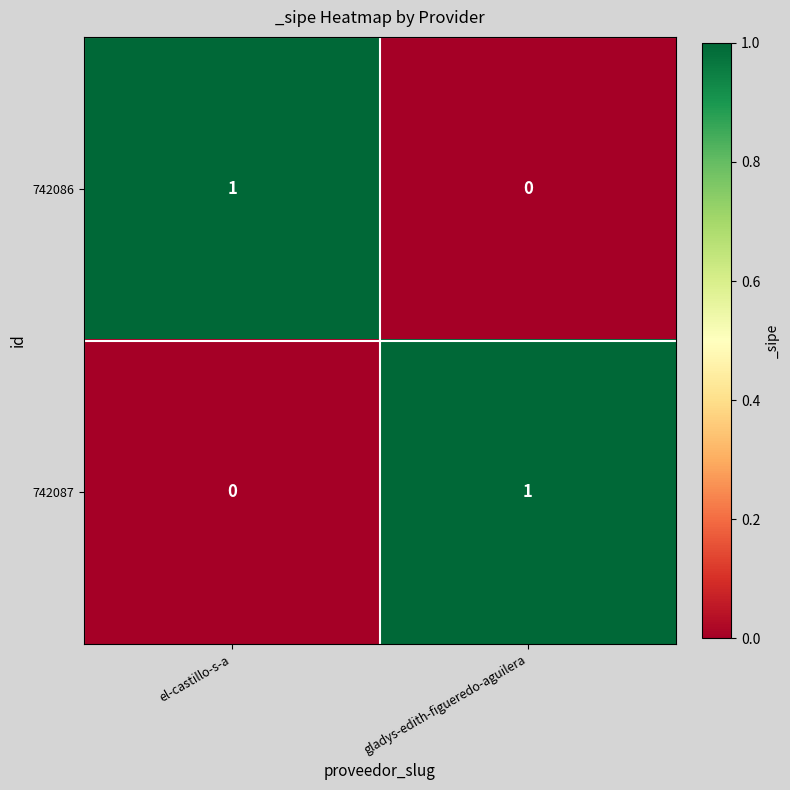

Reading left to right, extract all data points from this chart.

742086: el-castillo-s-a=1	gladys-edith-figueredo-aguilera=0
742087: el-castillo-s-a=0	gladys-edith-figueredo-aguilera=1